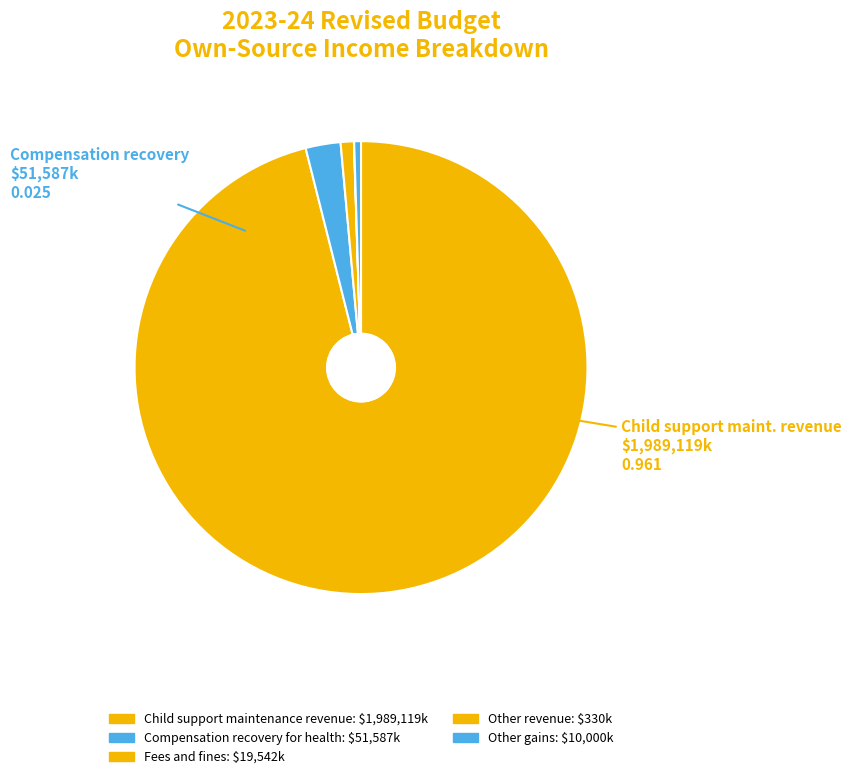

The Child support maintenance revenue slice represents 99% of the pie. True or false?

False